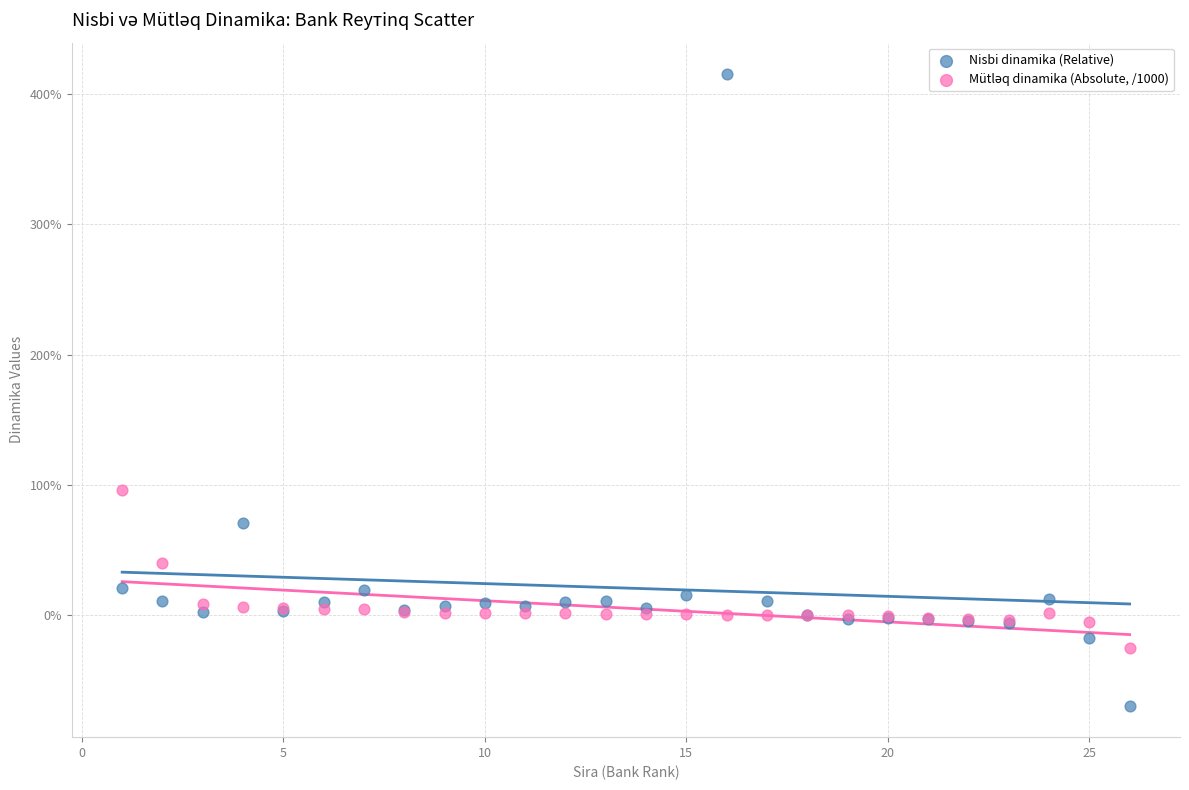

Which series reaches the minimum Y coordinate?

Nisbi dinamika (Relative)